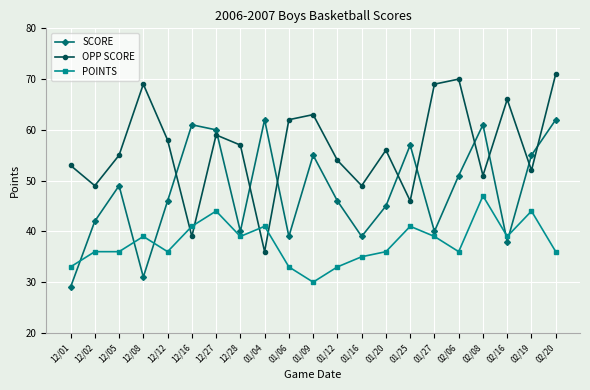

Reading right to left, transcribe all the data shown in this chart.

SCORE: 62	55	38	61	51	40	57	45	39	46	55	39	62	40	60	61	46	31	49	42	29
OPP SCORE: 71	52	66	51	70	69	46	56	49	54	63	62	36	57	59	39	58	69	55	49	53
POINTS: 36	44	39	47	36	39	41	36	35	33	30	33	41	39	44	41	36	39	36	36	33